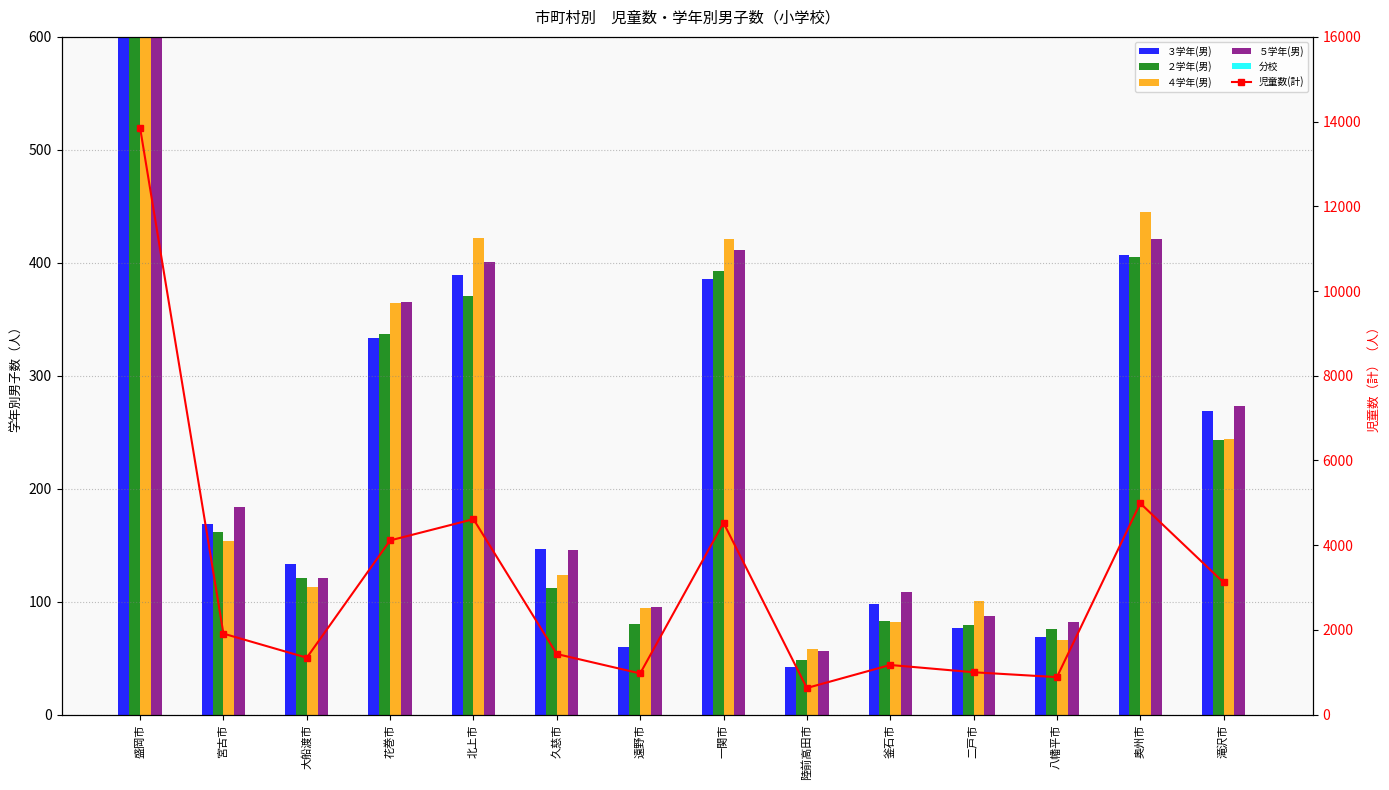

What is the label of the 6th bar from the right?

陸前高田市